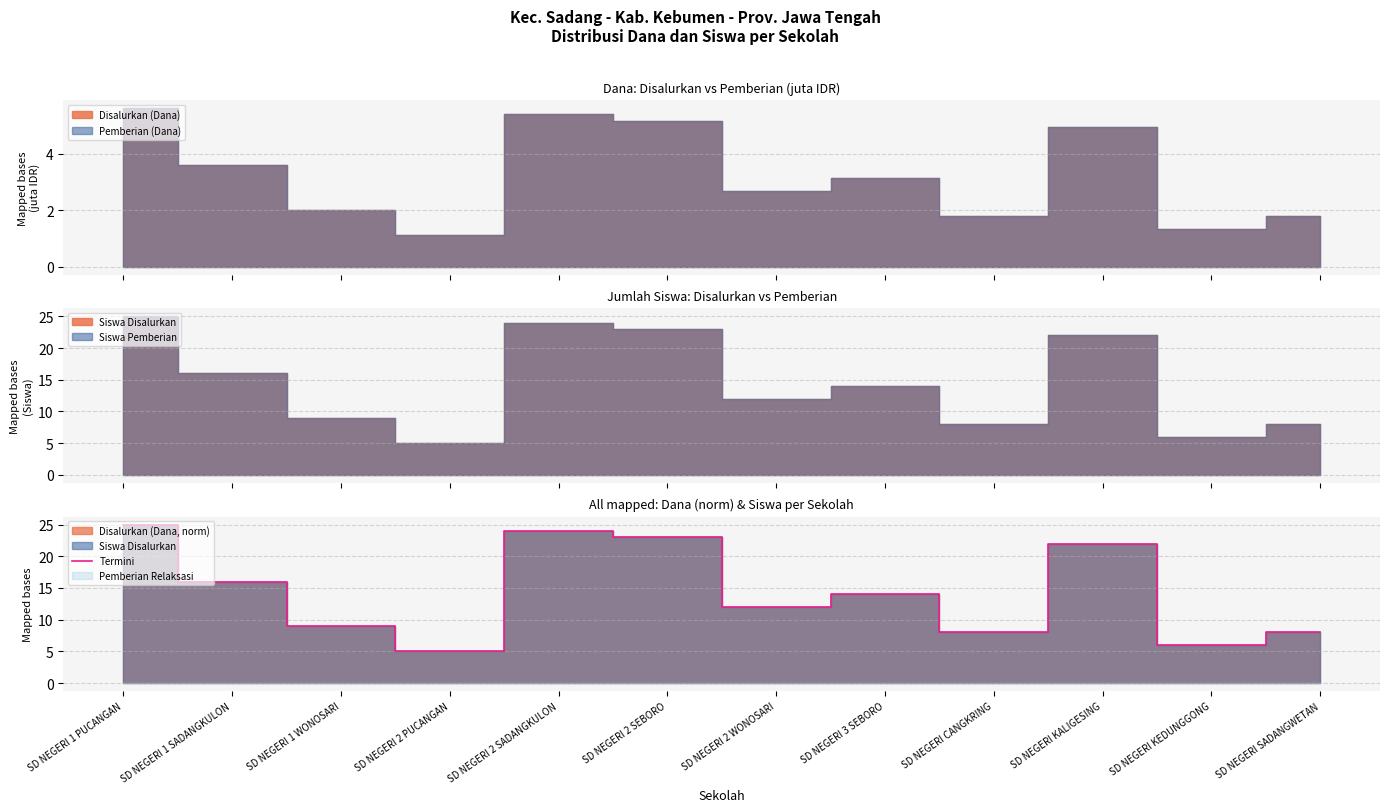

At which category does the chart reach its peak across all series?

SD NEGERI 1 PUCANGAN